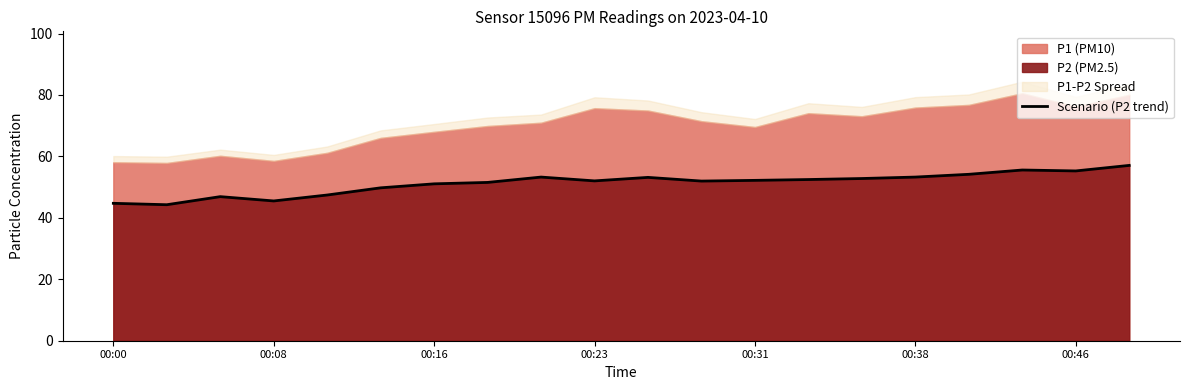

How many points are higher than both their immediate neighbors (excluding endpoints)?

4